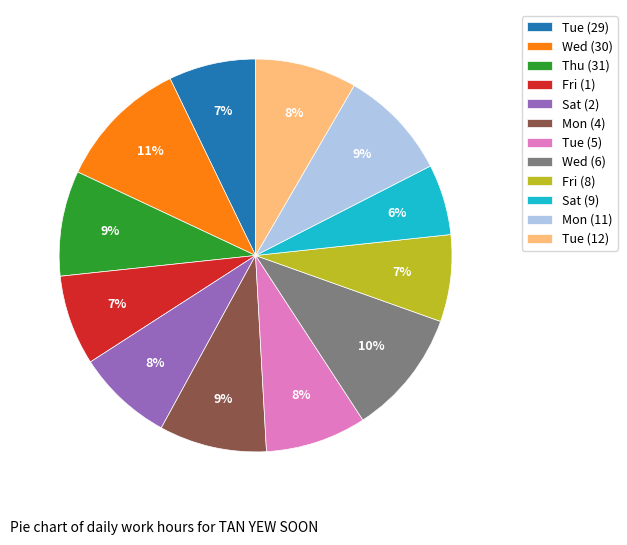

Does any single category account for the majority?

No